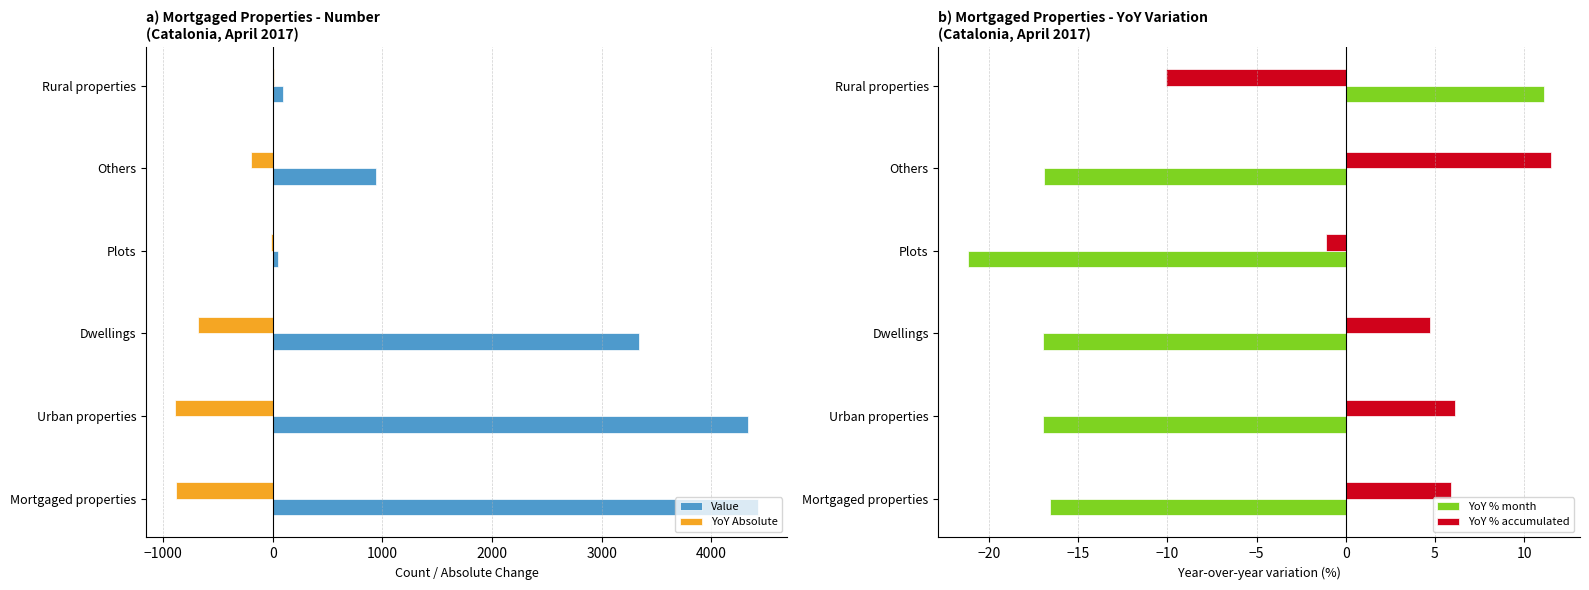

Reading left to right, extract all data points from this chart.

Value: 4428.0	4338.0	3340.0	52.0	946.0	90.0
YoY Absolute: -880.0	-889.0	-682.0	-14.0	-193.0	9.0
YoY % month: -16.6	-17.0	-17.0	-21.2	-16.9	11.1
YoY % accumulated: 5.9	6.1	4.7	-1.1	11.5	-10.1